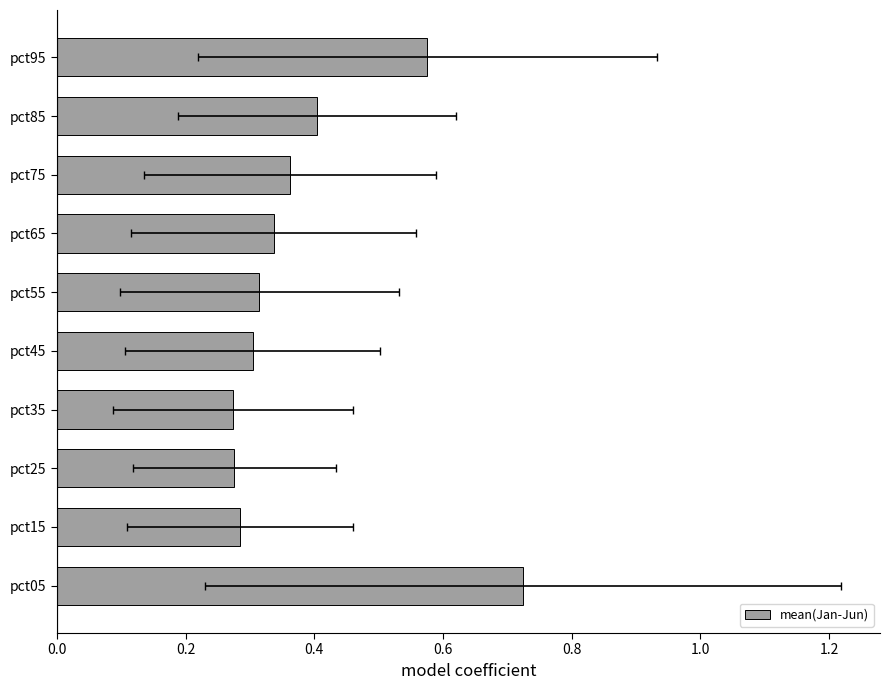

The chart shows a value of 0.2 at pct75. True or false?

False